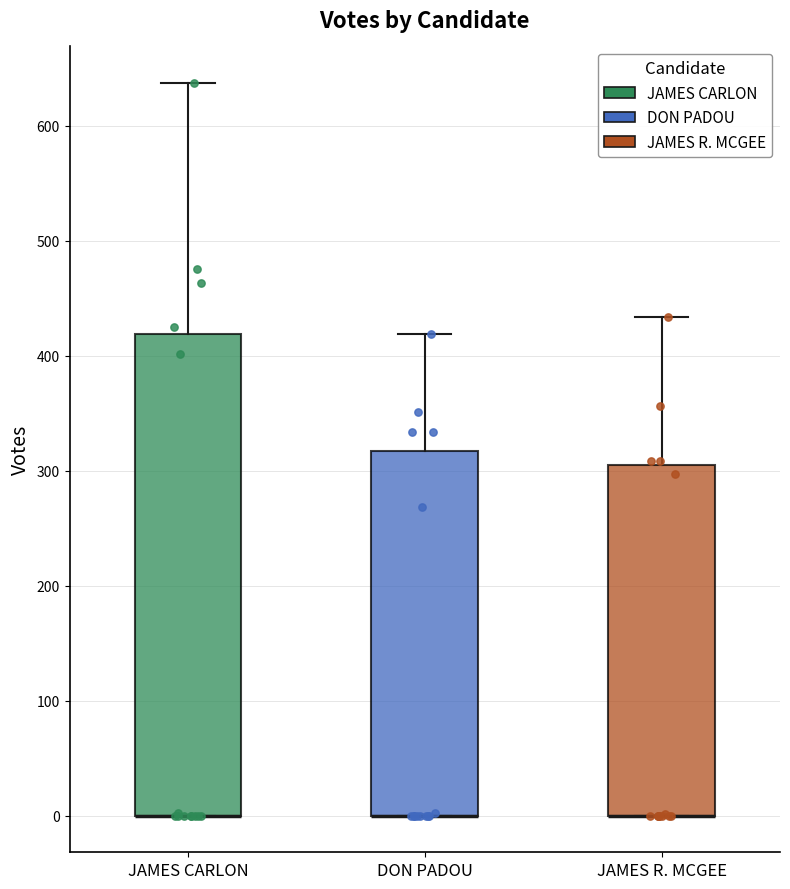

Reading left to right, transcribe this box plot: for each box, give where its median line is, the range the box spans, and where its two whiskers end, as read against the y-axis. The values are not printed on the chart, so give them approximately, as read against the axis.

JAMES CARLON: median 0 (drawn on the box's lower edge), box 0 to 420, whiskers 0 to 640
DON PADOU: median 0 (drawn on the box's lower edge), box 0 to 320, whiskers 0 to 420
JAMES R. MCGEE: median 0 (drawn on the box's lower edge), box 0 to 310, whiskers 0 to 430